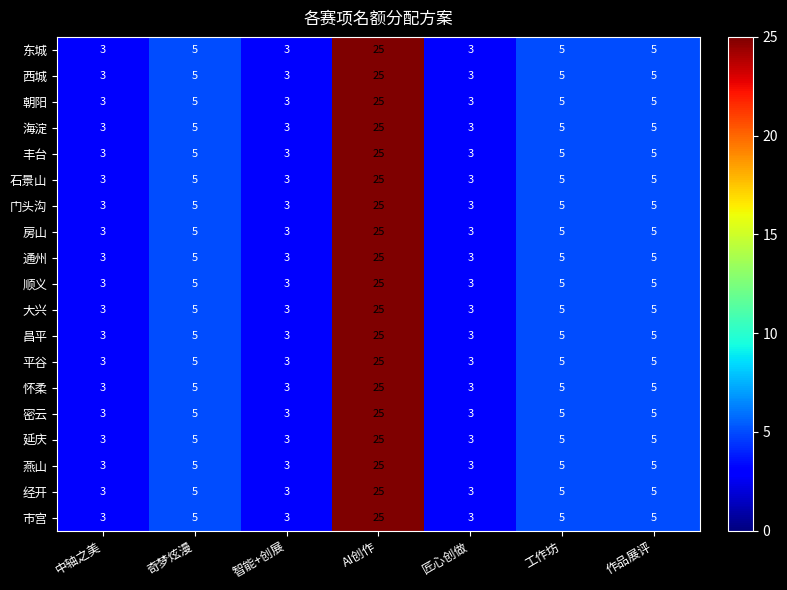

How many distinct data groups are displayed?

19